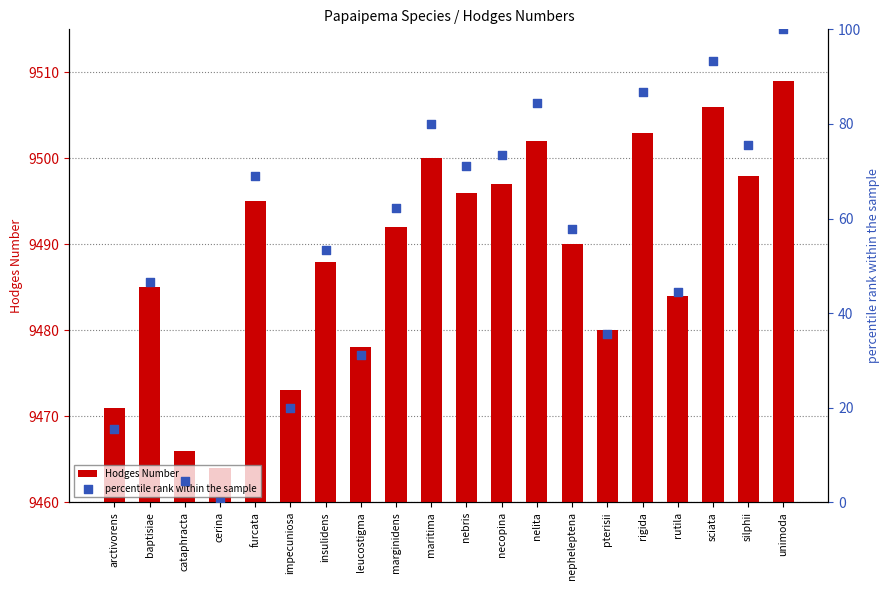

At how many categories does at least one series exceed 8344?

20